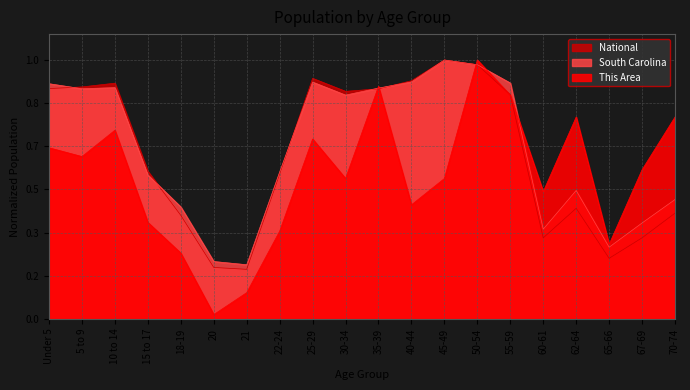

At which category does National reach its first local peak?

10 to 14